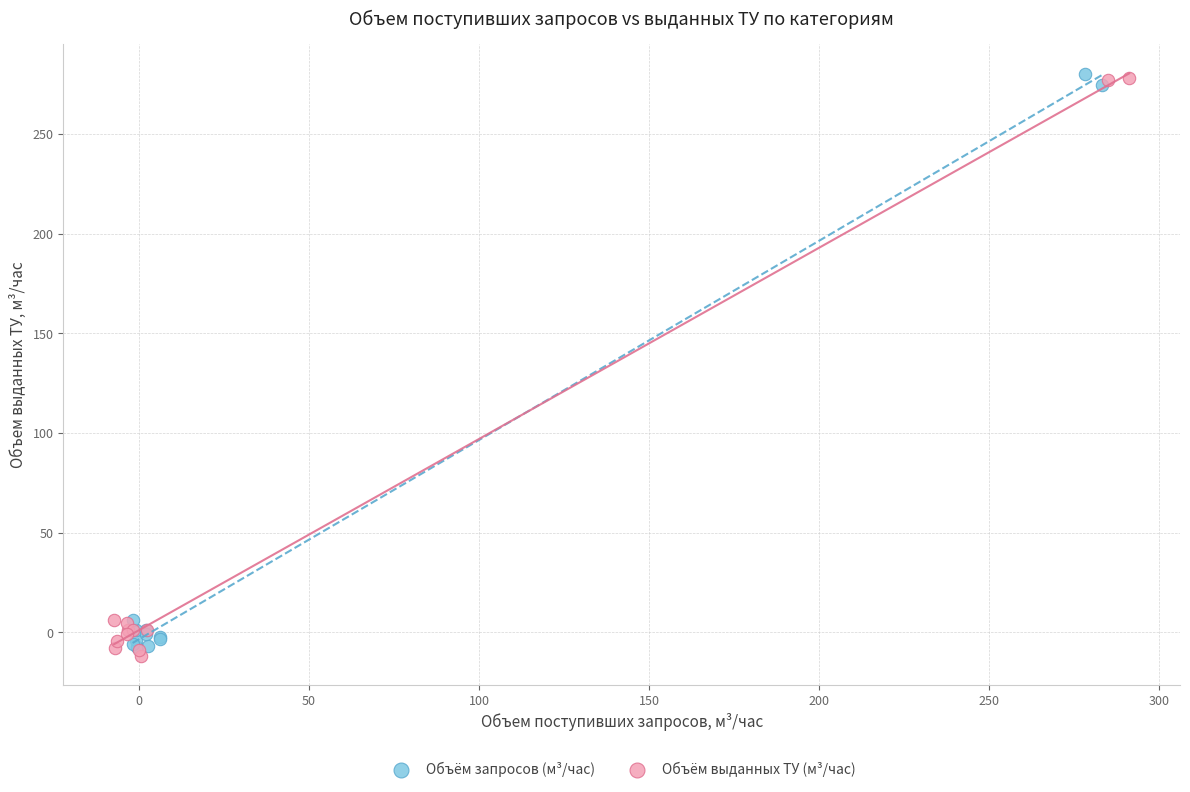

Which series contains the lowest Y value?

Объём выданных ТУ (м³/час)